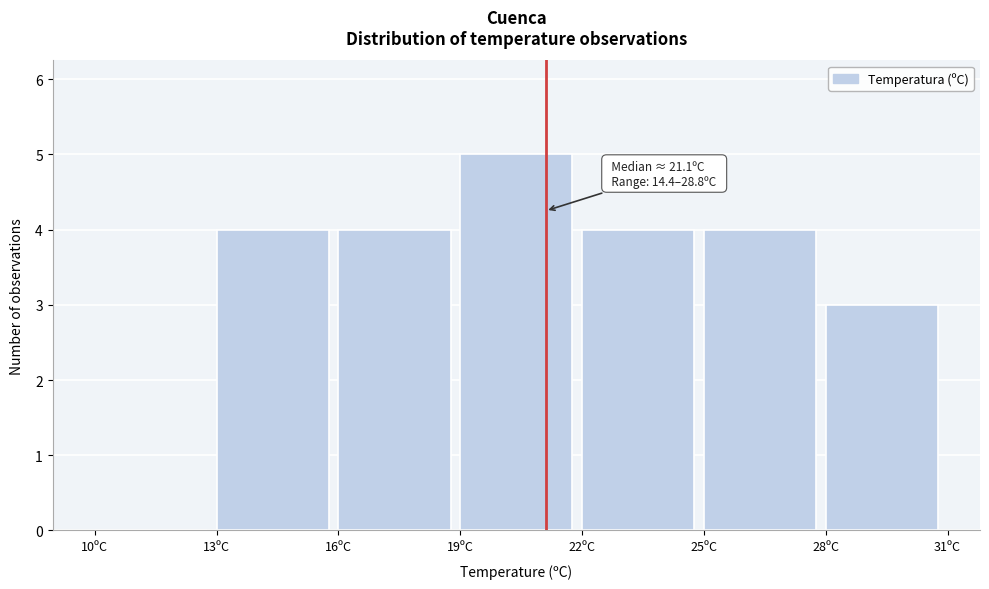

Over which range of the x-axis is the bar tallest?

19 to 22